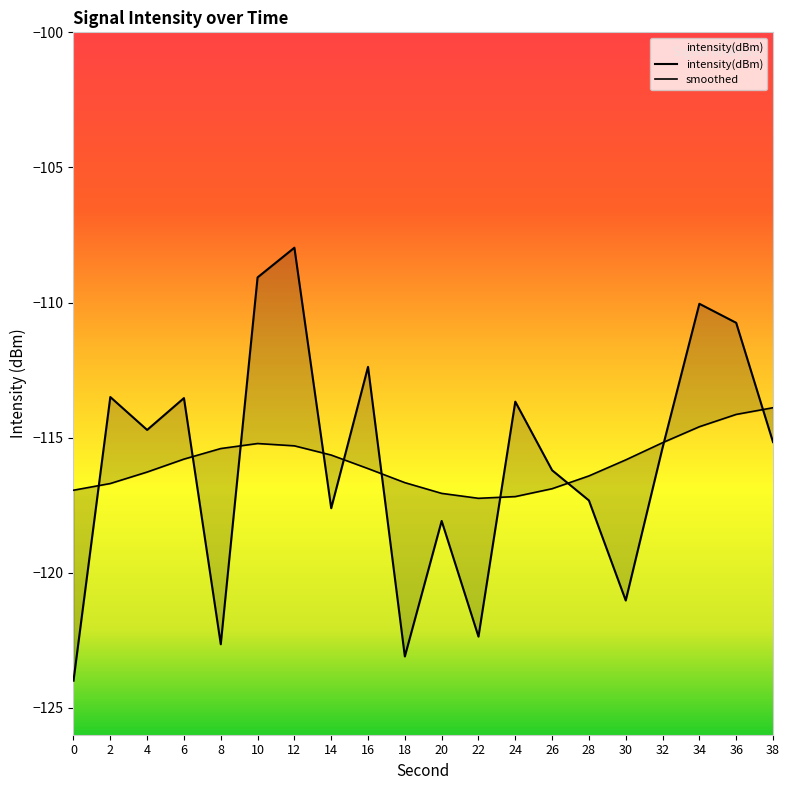

How many interior local peaks does the smoothed series have?

1